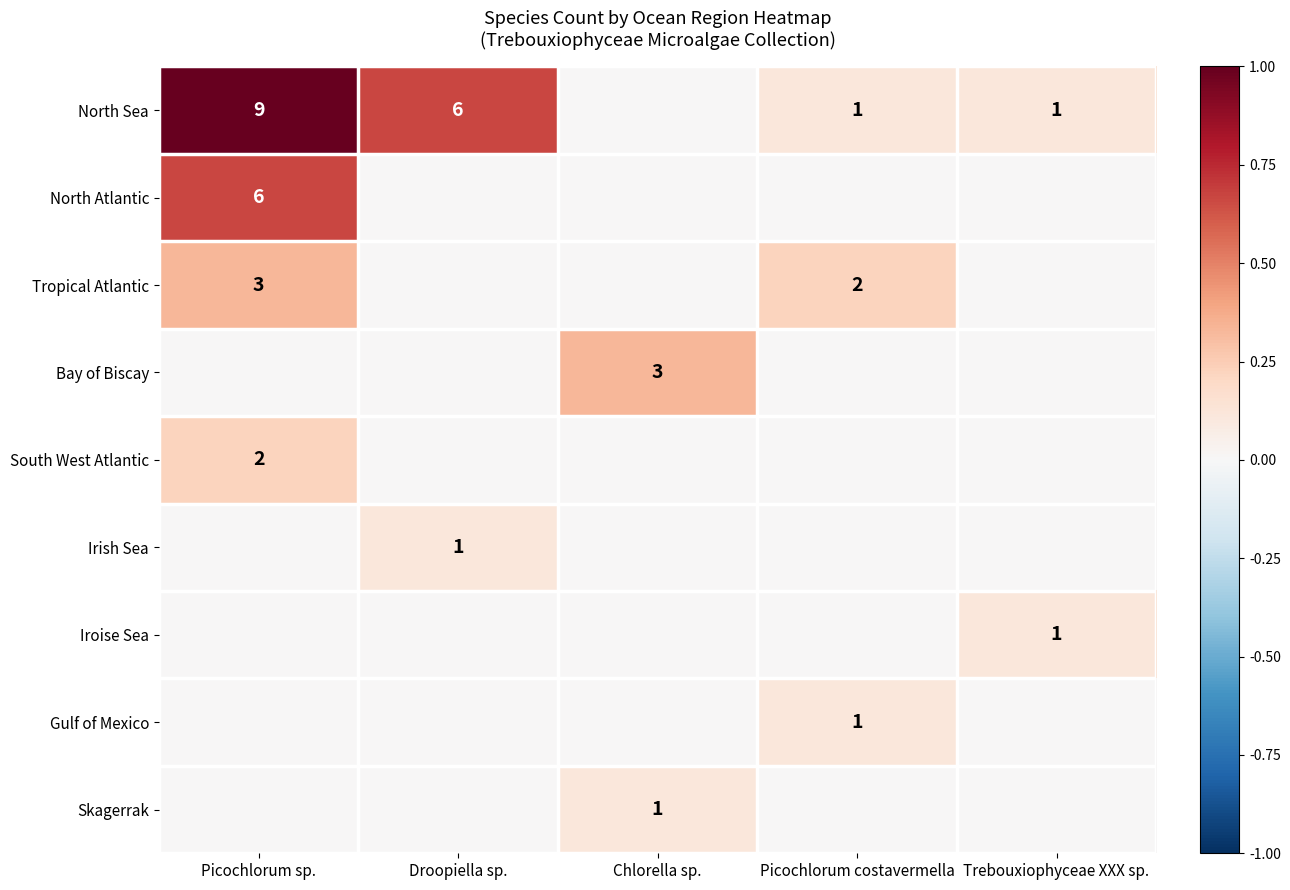

The value of North Sea at Trebouxiophyceae XXX sp. is 1. True or false?

True